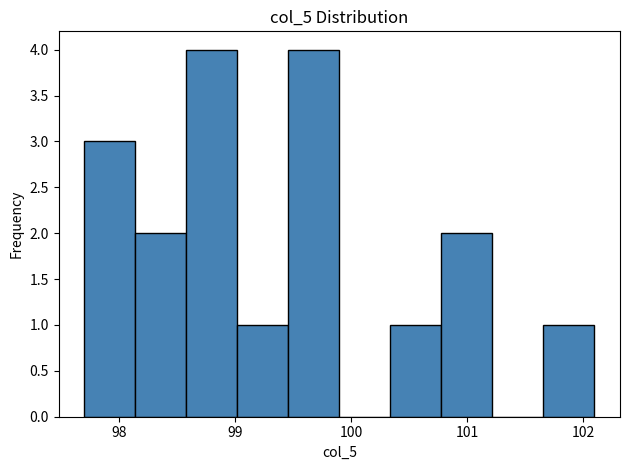

Reading left to right, transcribe this chart: for each bar, give the range it covers on the x-axis and its height. Neither the bar edges nor the heights are printed on the chart, so give them approximately, as read against the axes.

97.70 to 98.14: 3
98.14 to 98.58: 2
98.58 to 99.02: 4
99.02 to 99.46: 1
99.46 to 99.90: 4
99.90 to 100.34: 0
100.34 to 100.78: 1
100.78 to 101.22: 2
101.22 to 101.66: 0
101.66 to 102.10: 1